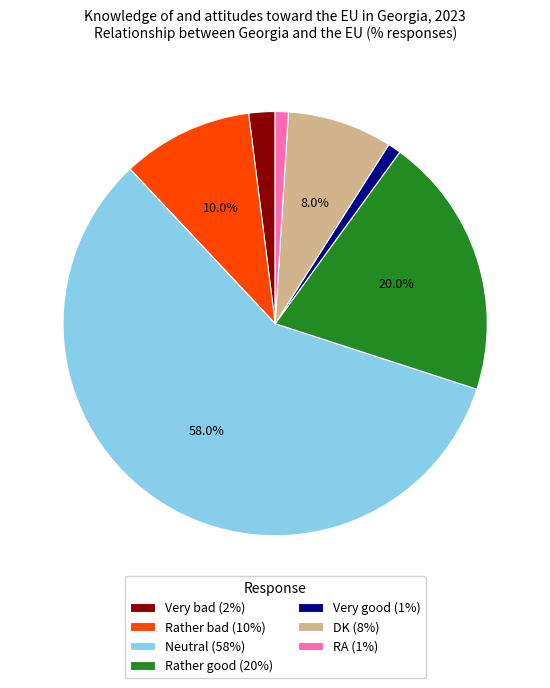

Which has a higher value, Very bad or Rather bad?

Rather bad